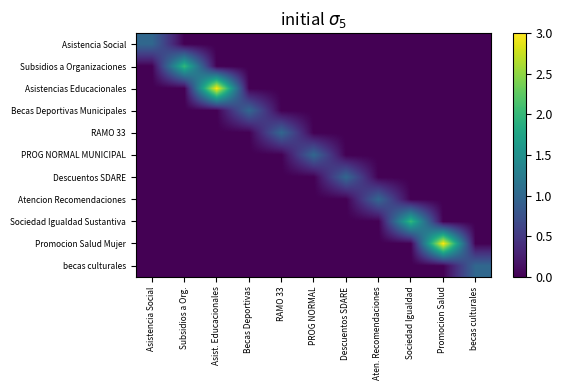

Which series changed the most between RAMO 33 and Descuentos SDARE?

RAMO 33